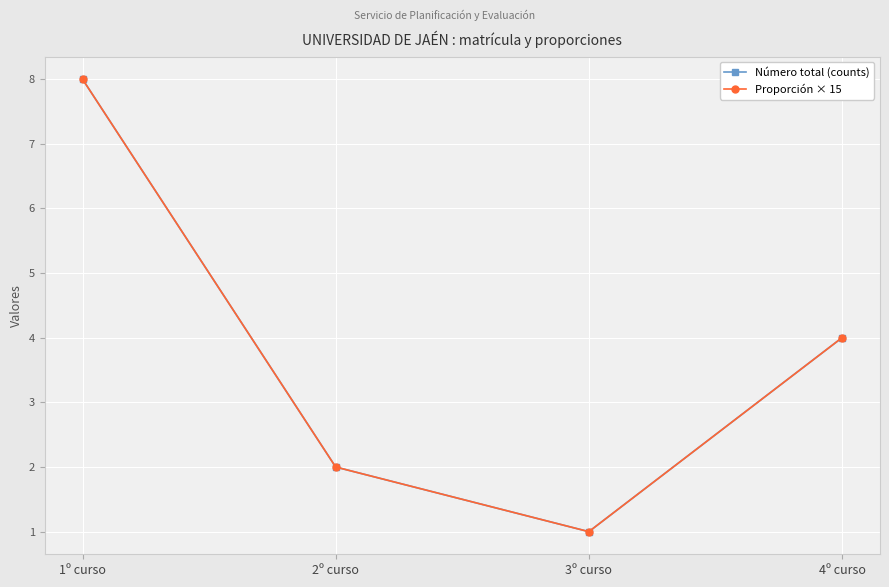

At which category does Número total (counts) reach its first local valley?

3º curso